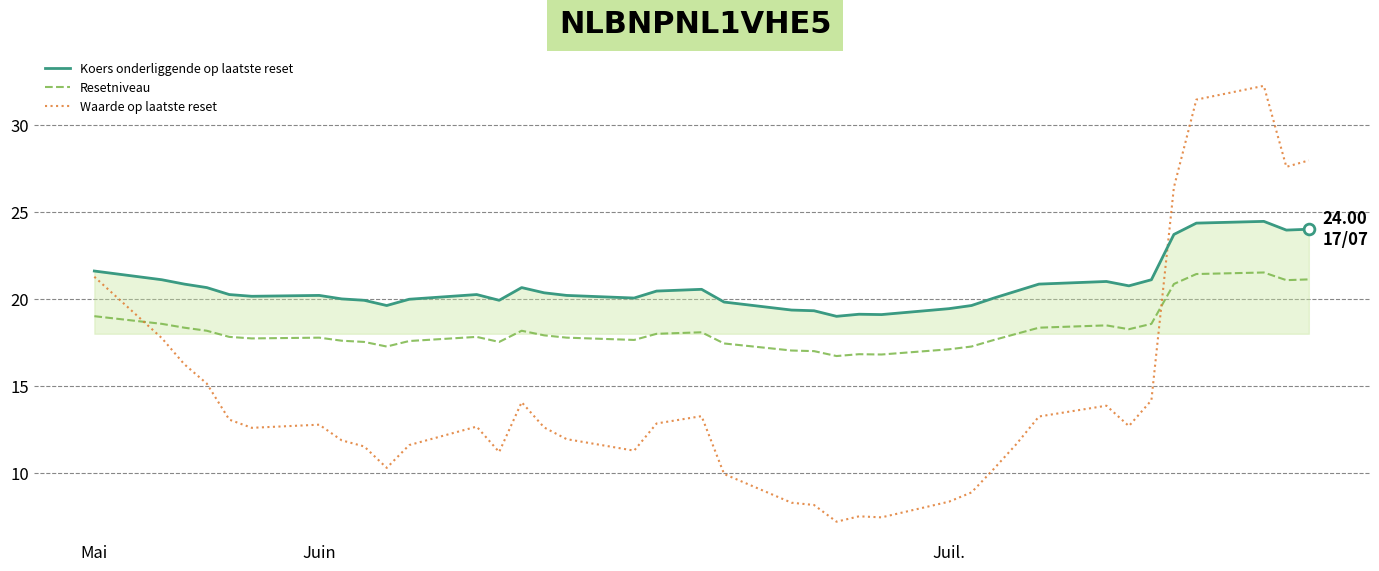

What are all the series names shown in the legend?

Koers onderliggende op laatste reset, Resetniveau, Waarde op laatste reset